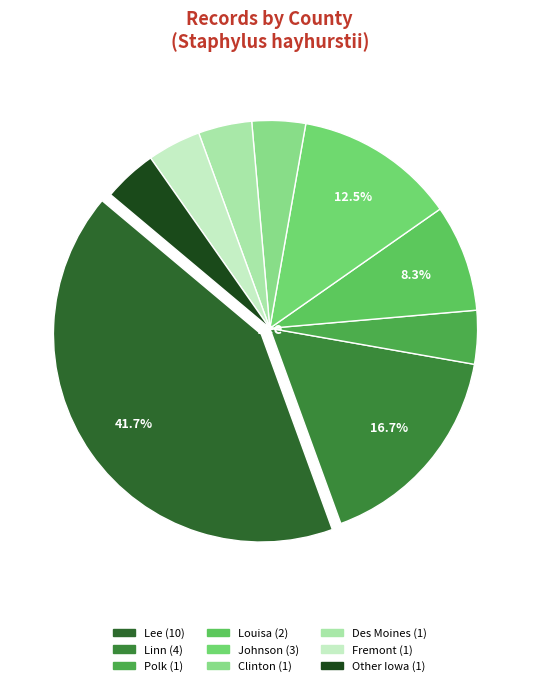

What percentage is the Louisa slice, to the nearest percent?

8%